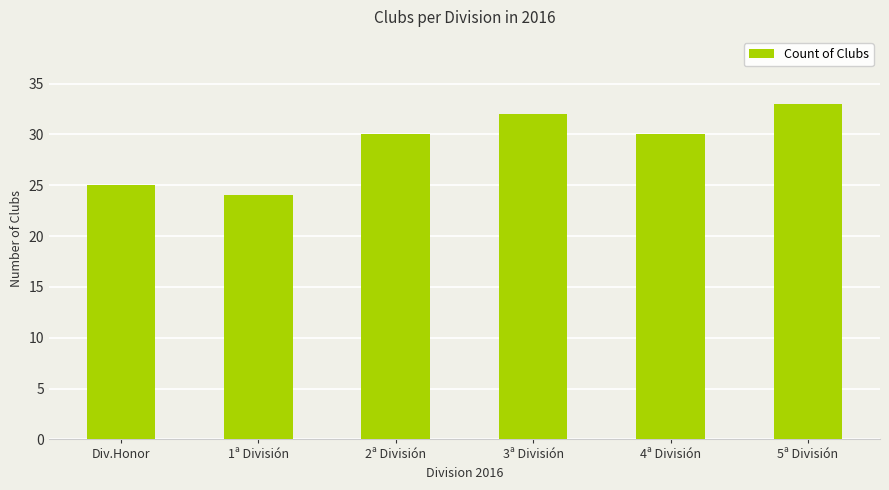

How many bars are there in total?

6